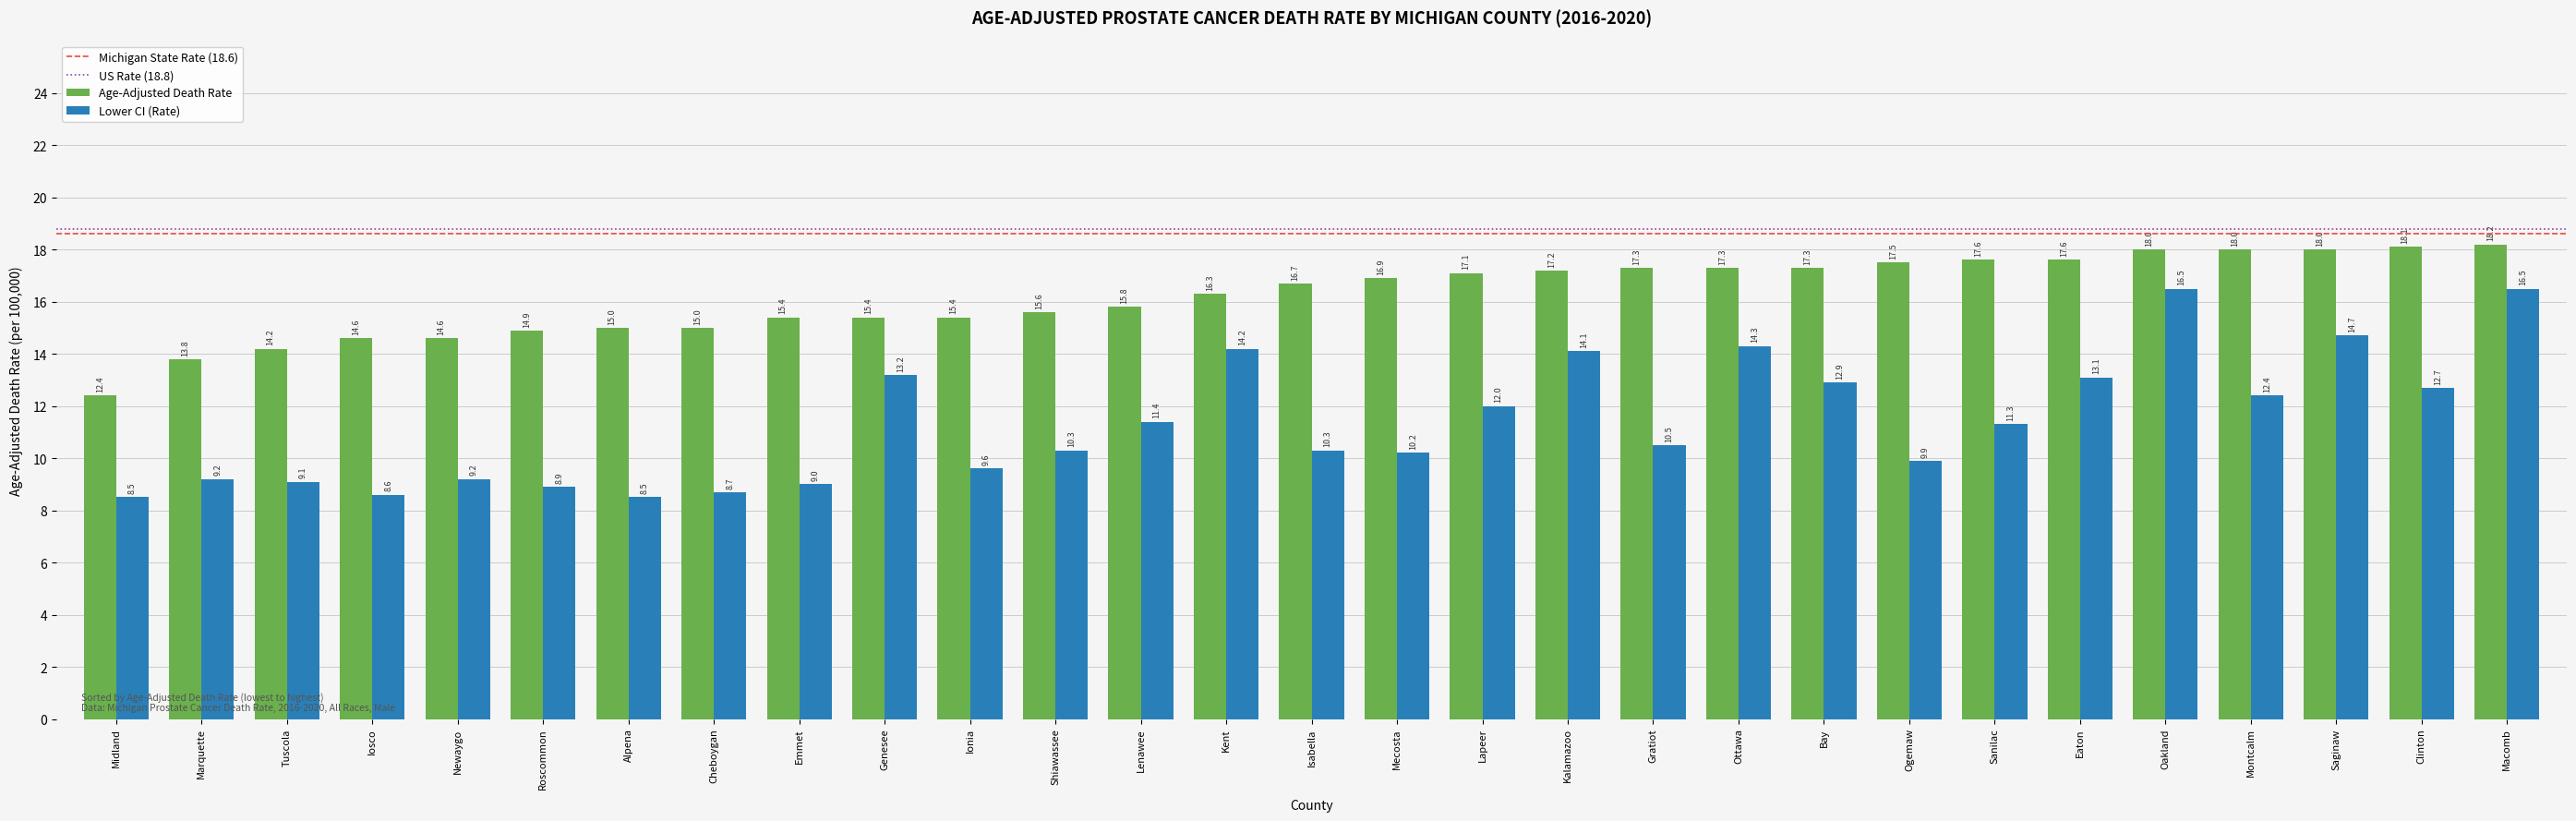

Read the Age-Adjusted Death Rate value at Ogemaw.

17.5